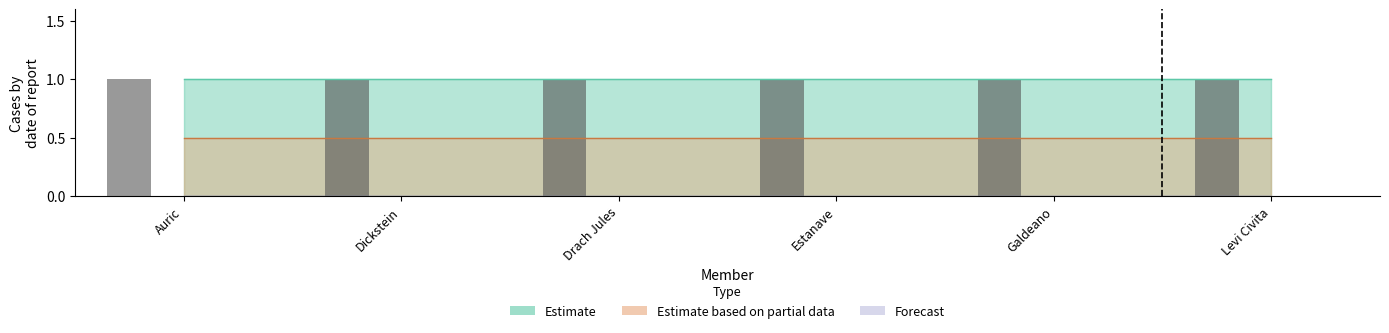

What is the label of the 5th bar from the left?

Galdeano